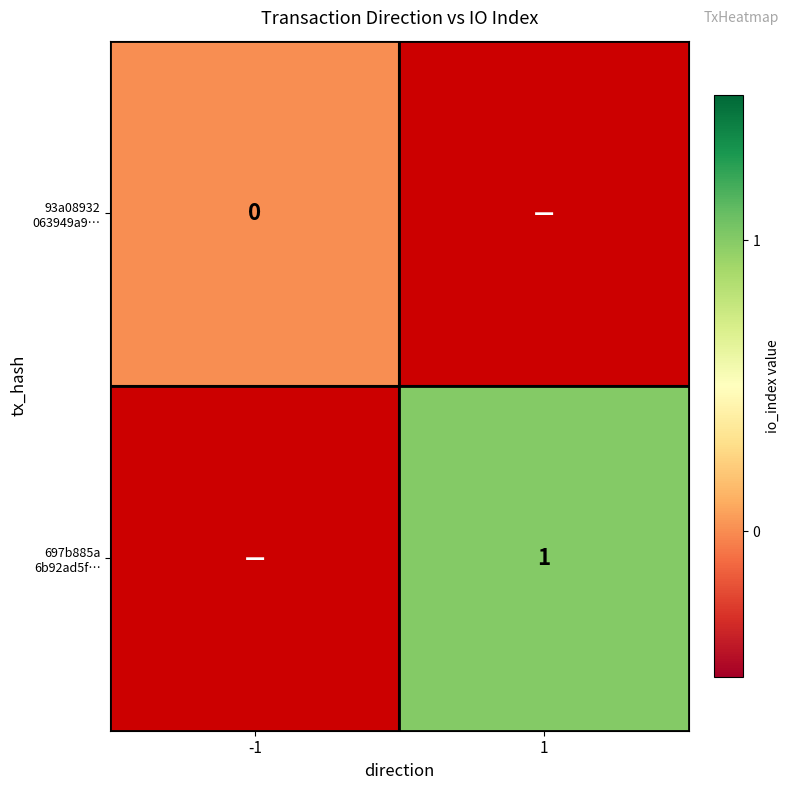

Which series has the widest spread of values?

93a08932 063949a9…